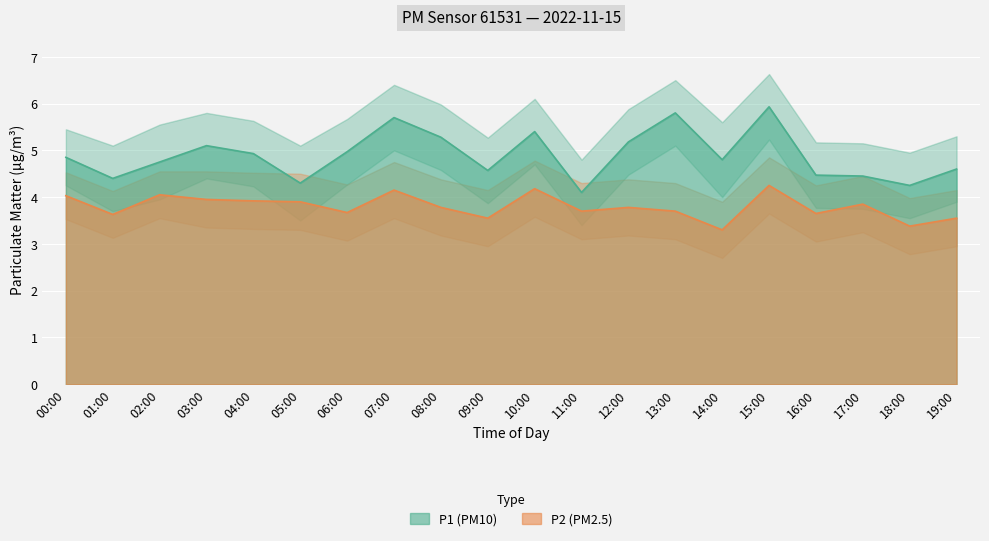

What is the average value of the P2 series?

3.8